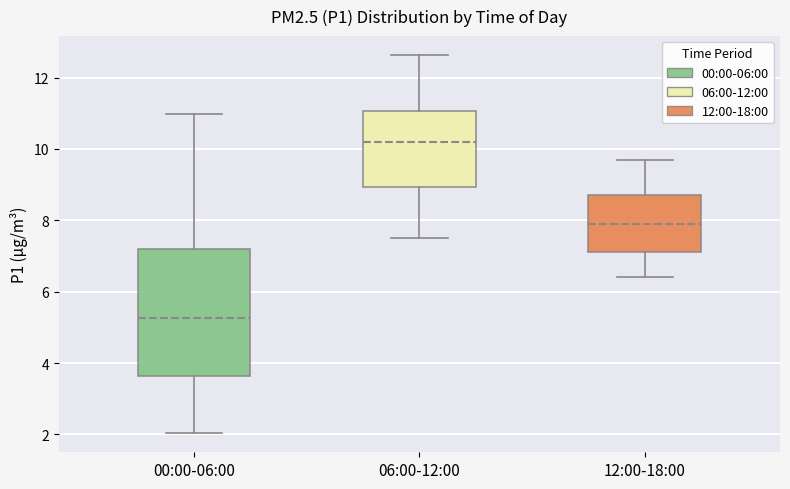

Reading left to right, transcribe this box plot: for each box, give where its median line is, the range the box spans, and where its two whiskers end, as read against the y-axis. The values are not printed on the chart, so give them approximately, as read against the axis.

00:00-06:00: median 5.2, box 3.6 to 7.2, whiskers 2.0 to 11.0
06:00-12:00: median 10.2, box 9.0 to 11.0, whiskers 7.6 to 12.6
12:00-18:00: median 8.0, box 7.2 to 8.8, whiskers 6.4 to 9.8